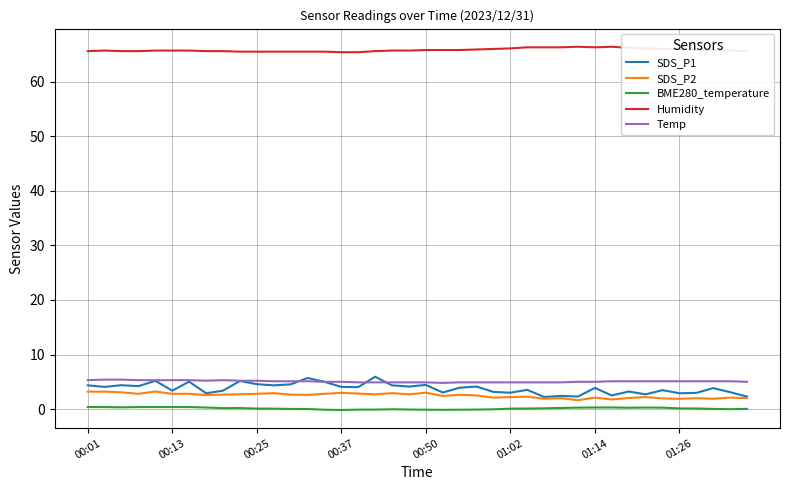

Which series has the widest spread of values?

SDS_P1